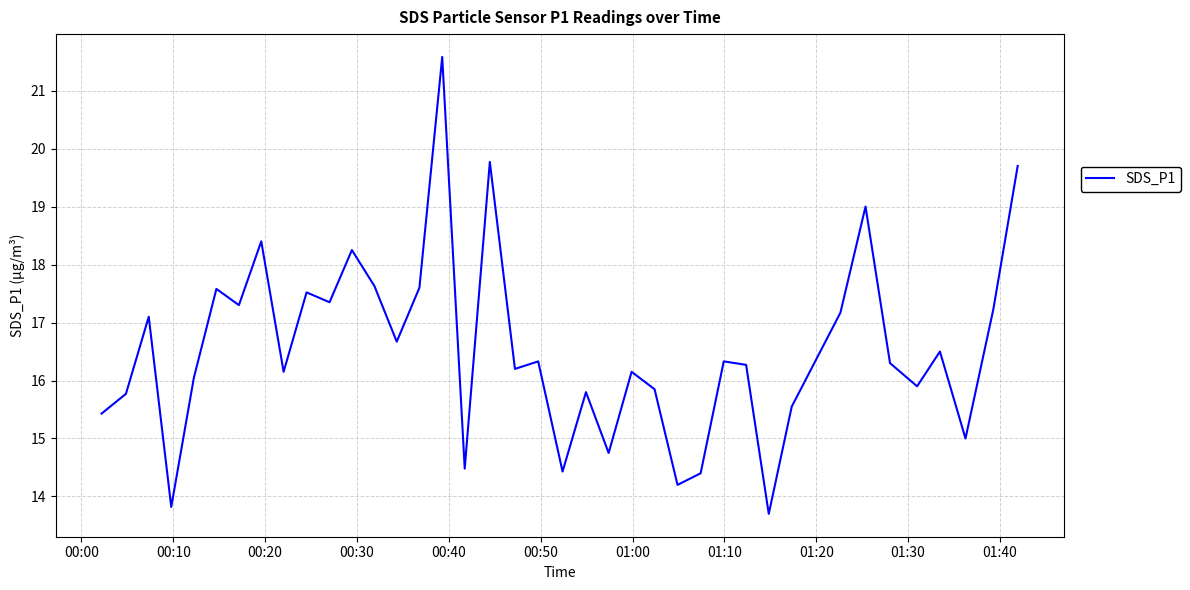

What is the maximum value shown in the chart?

21.6